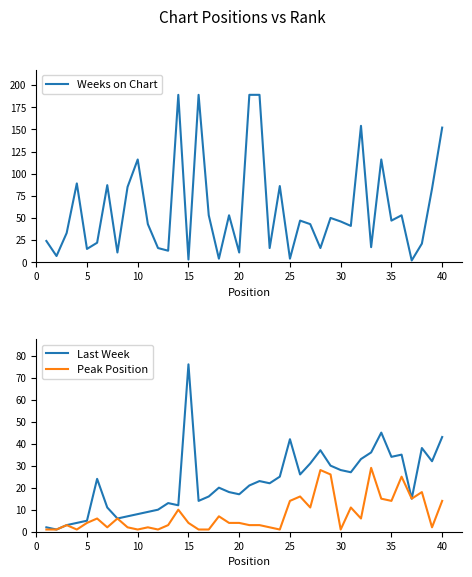

Which series changed the most between 15 and 20?

Last Week